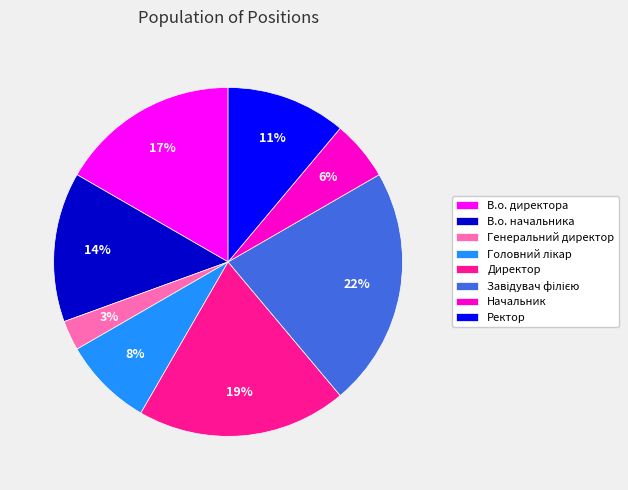

Which has a higher value, В.о. начальника or Начальник?

В.о. начальника